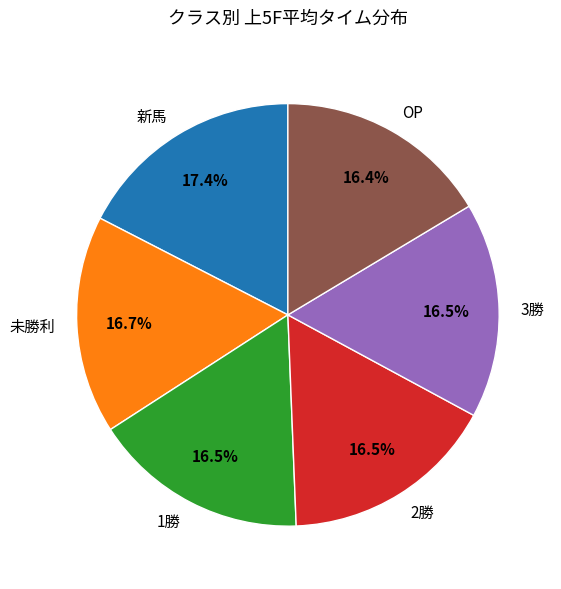

Count the number of slices in the pie.

6